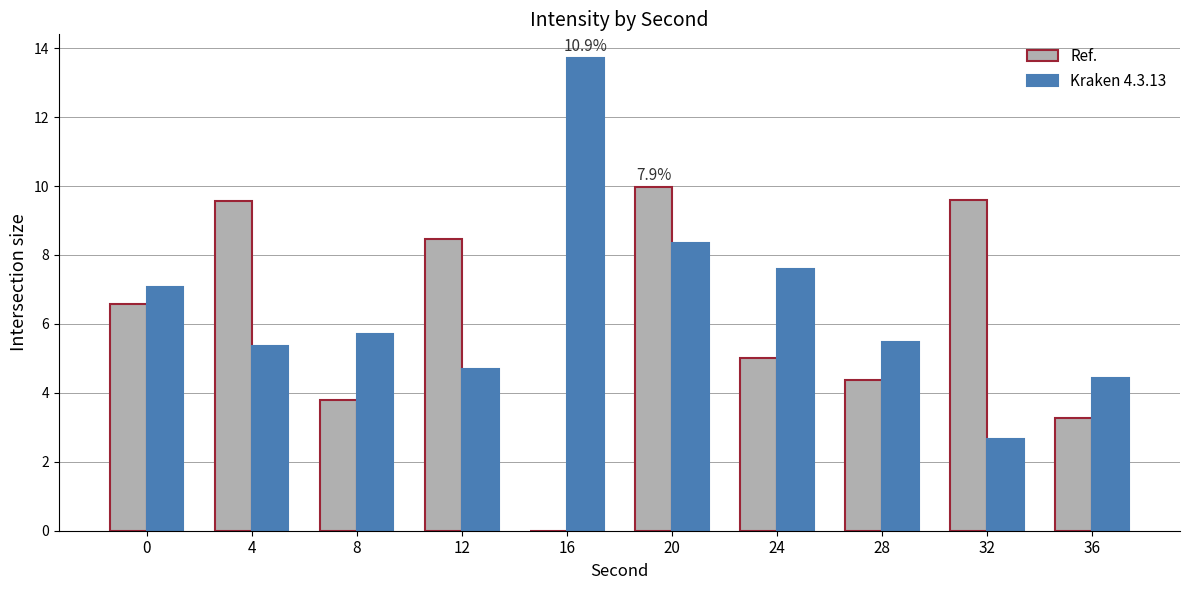

What is the spread (max minus min) of values at 0?

0.5